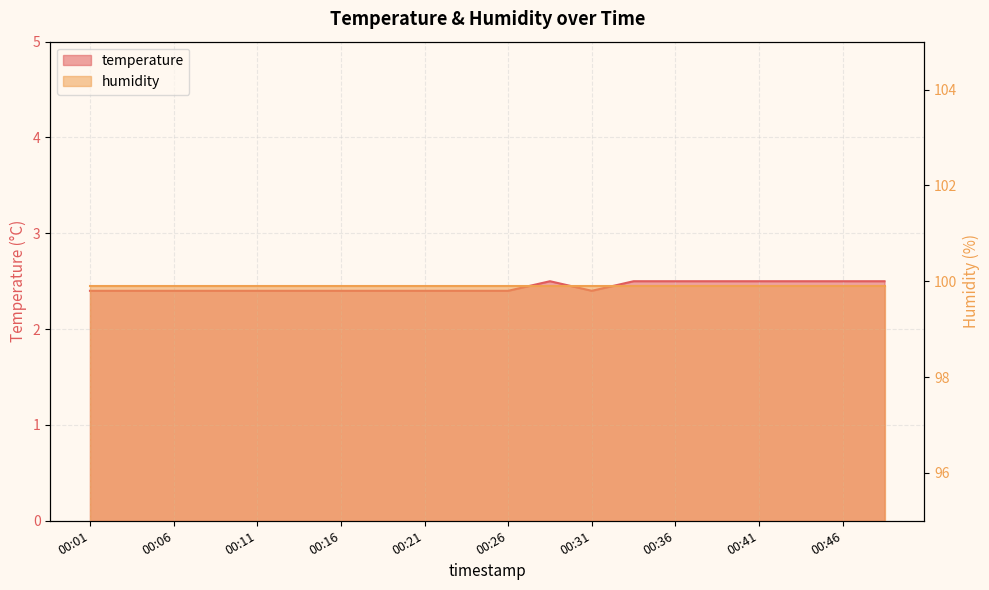

List the labels in order of value, largest first.

00:29, 00:34, 00:36, 00:39, 00:41, 00:43, 00:46, 00:48, 00:01, 00:03, 00:06, 00:09, 00:11, 00:14, 00:16, 00:19, 00:21, 00:24, 00:26, 00:31